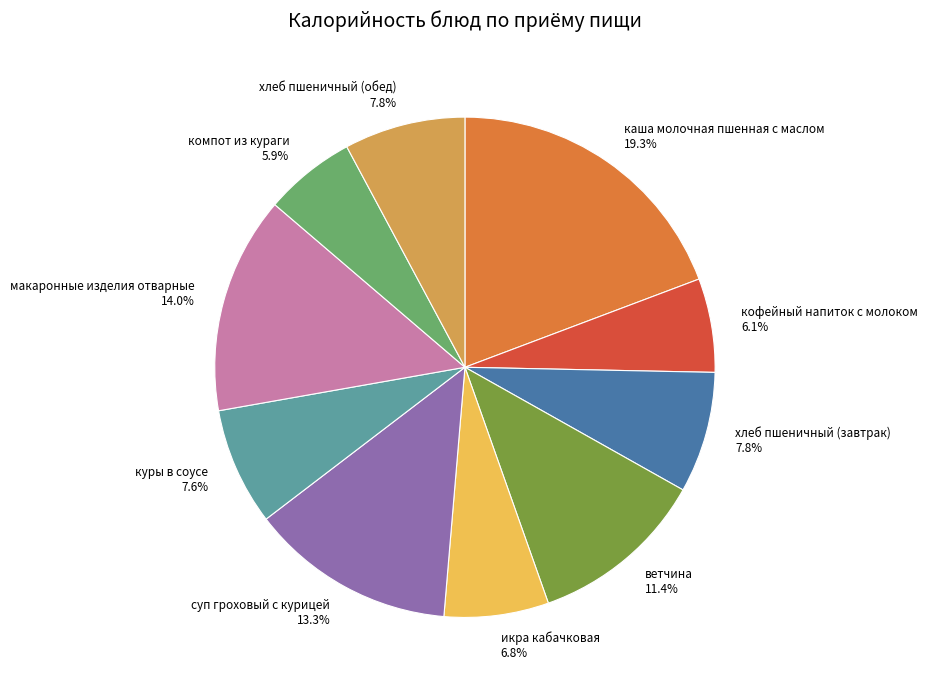

How many segments does this pie chart have?

10